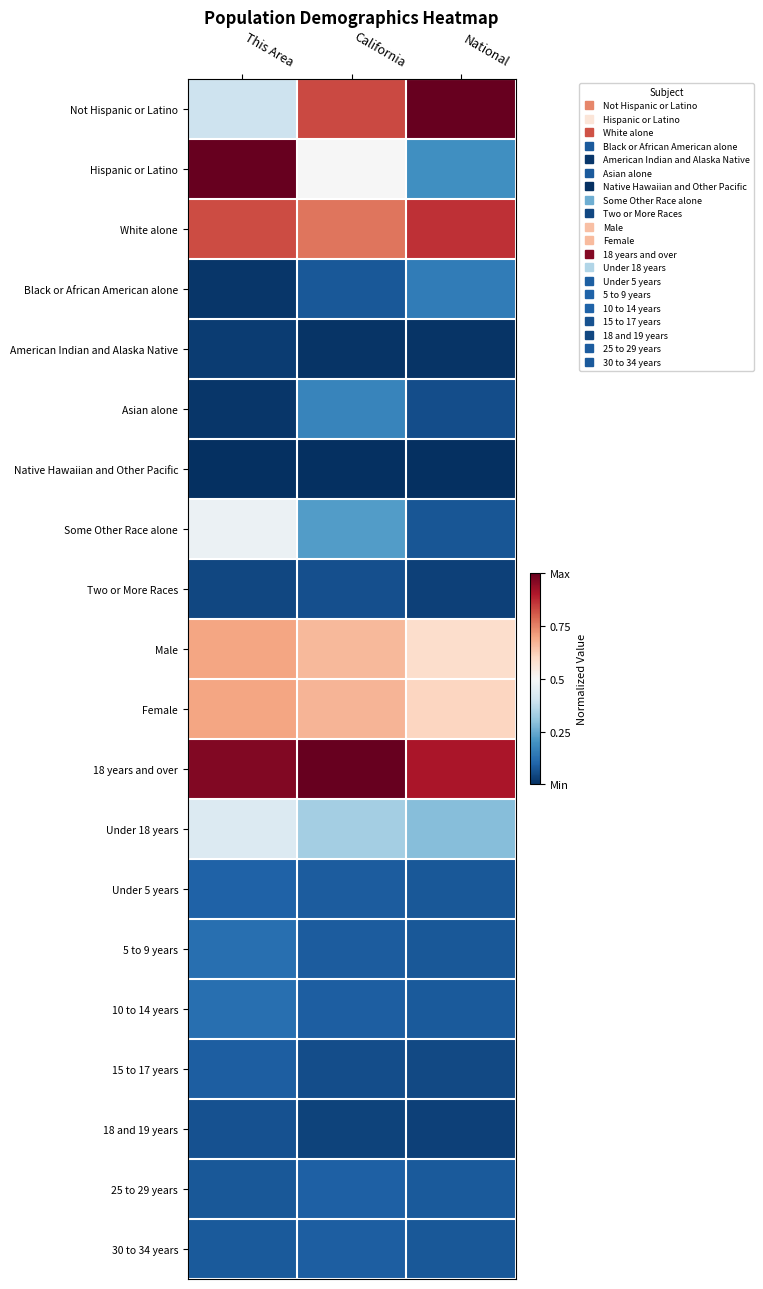

At which category is the sum across all series the highest?

This Area